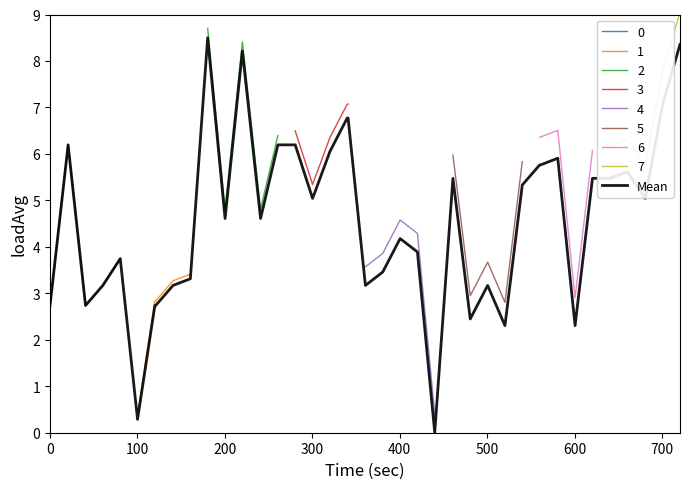

Is this an area chart (filled region under the line)?

No